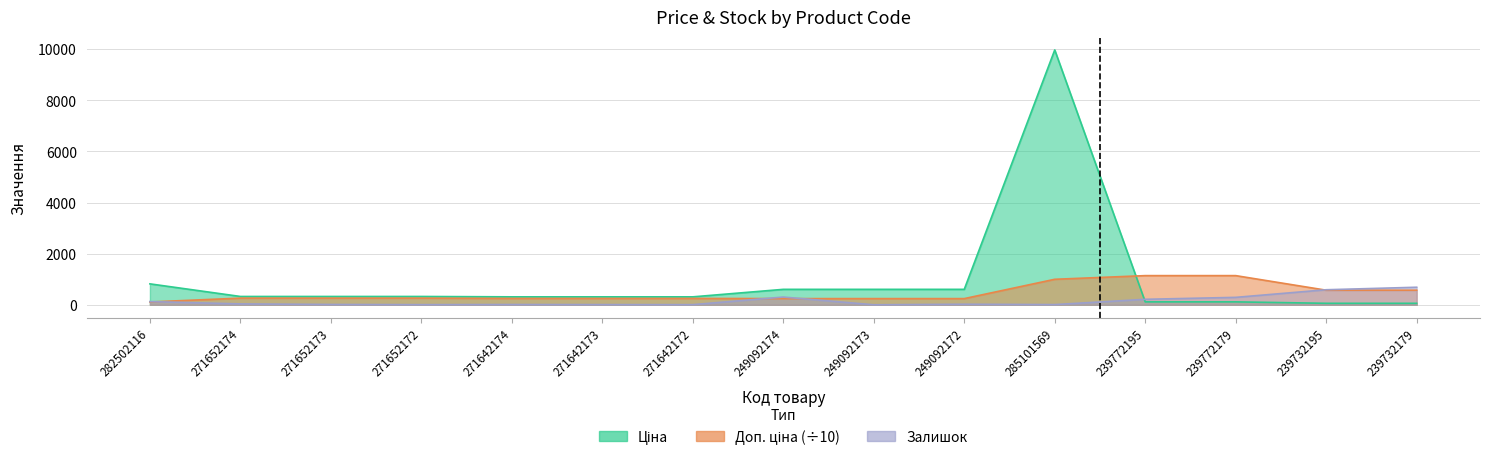

The value of Ціна at 271652172 is 324.8. True or false?

True